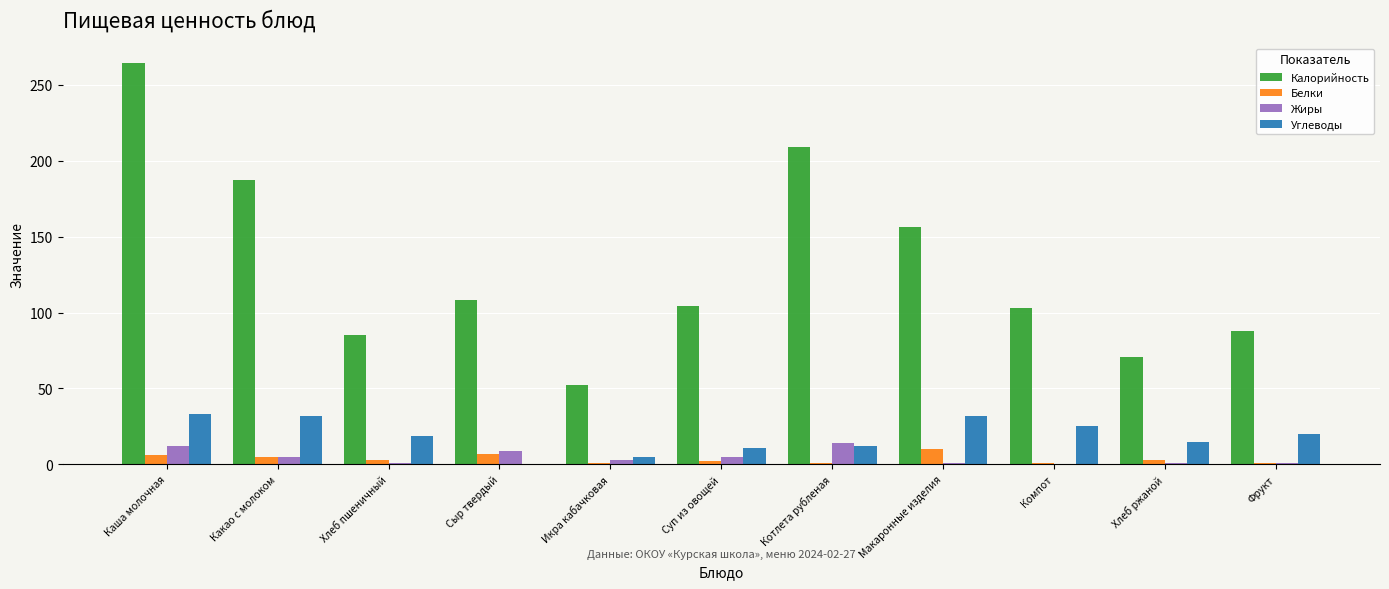

Which series changed the most between Какао с молоком and Фрукт?

Калорийность